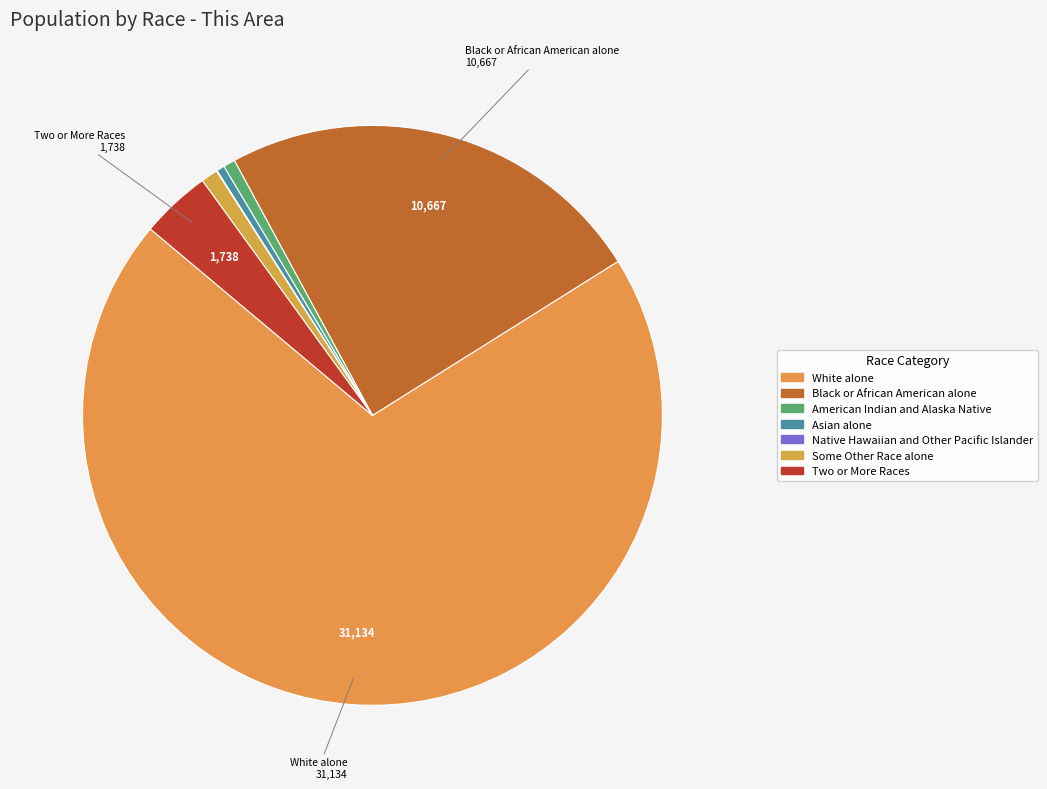

How much of the chart is everything except Native Hawaiian and Other Pacific Islander?

100.0%